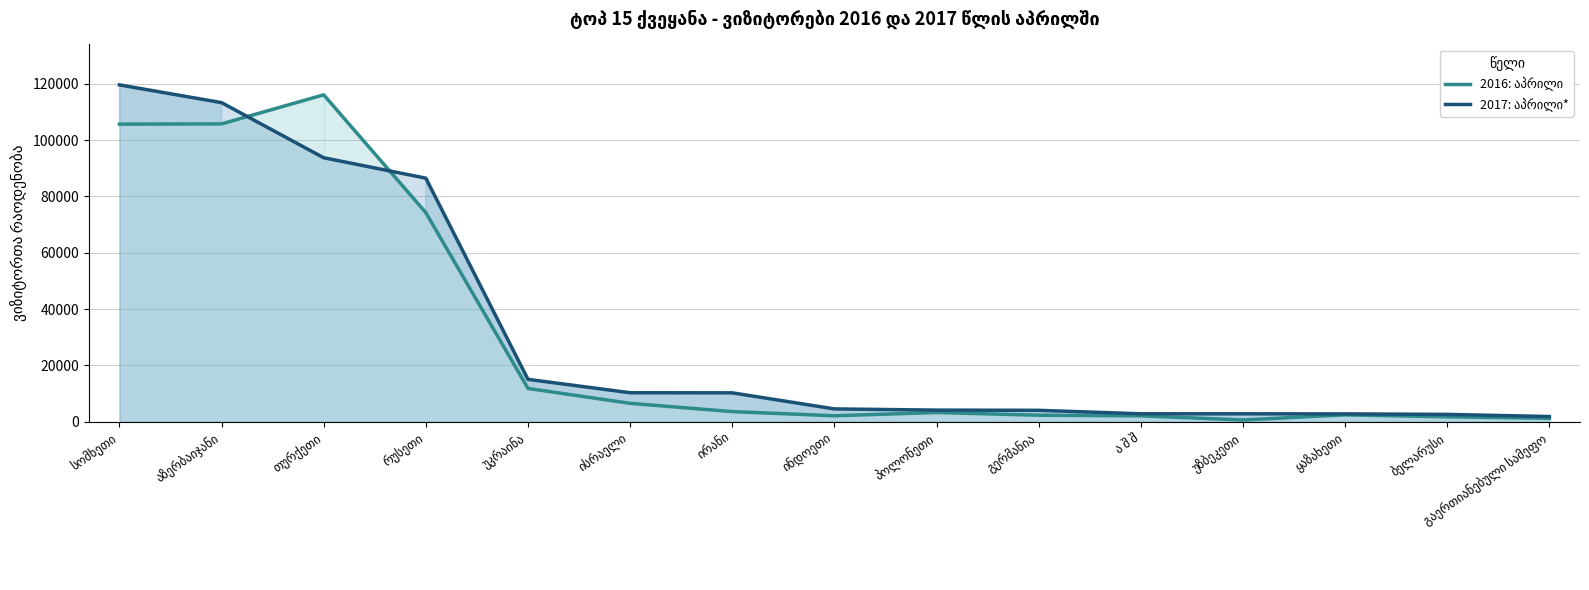

What is the difference between the 2016: აპრილი values at თურქეთი and ისრაელი?

109512